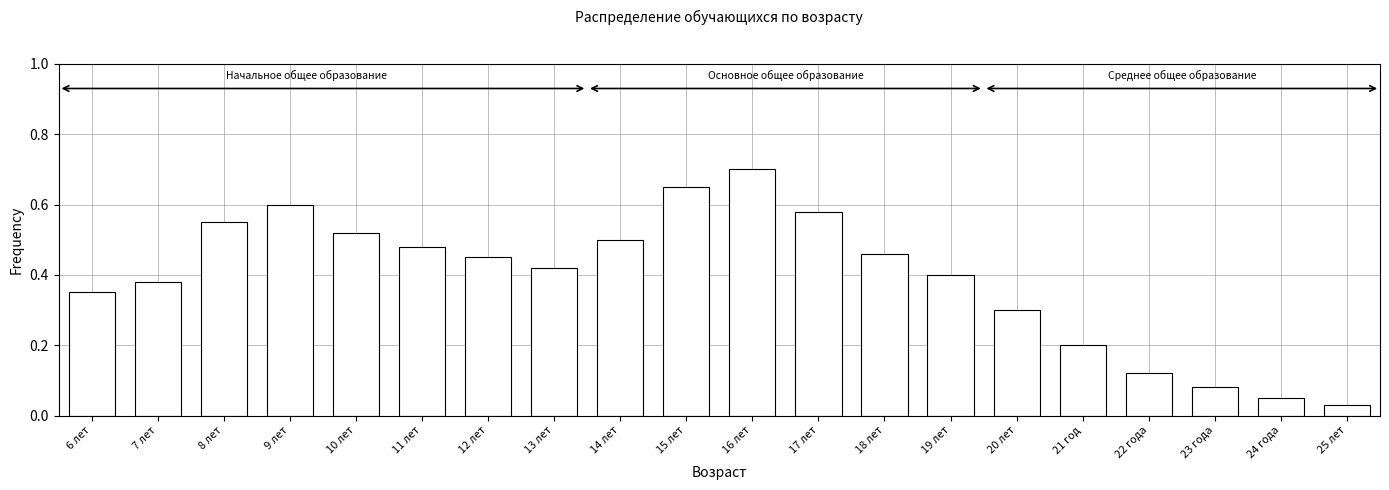

What is the sum of the values at 13 лет and 8 лет?

1.0